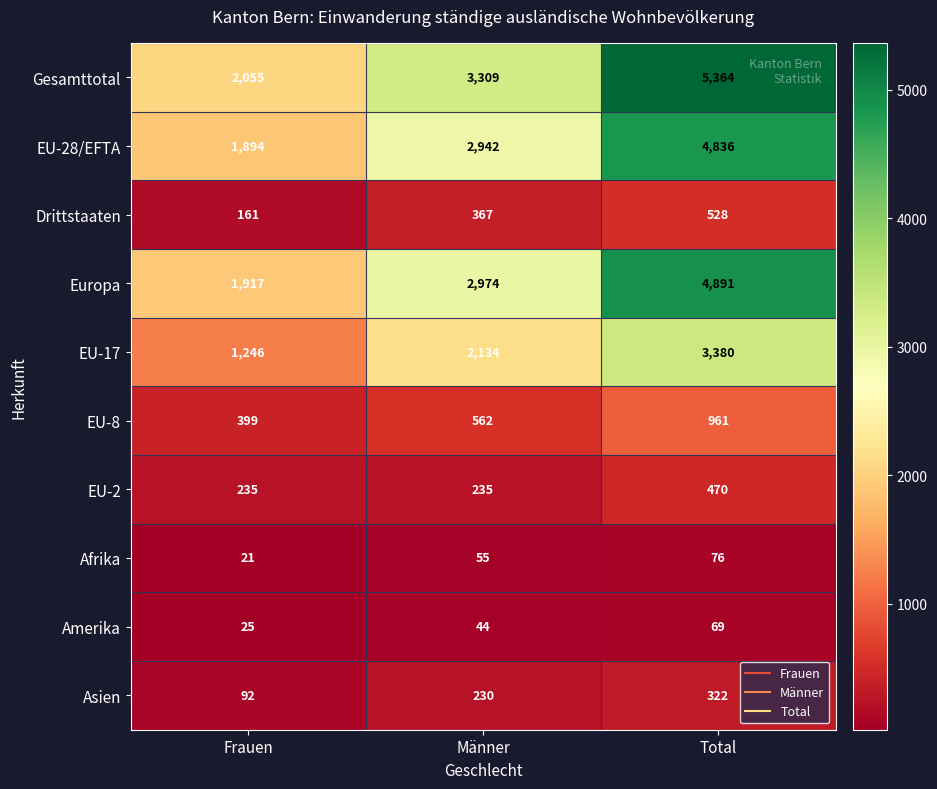

The Drittstaaten series shows 242 at Frauen. True or false?

False